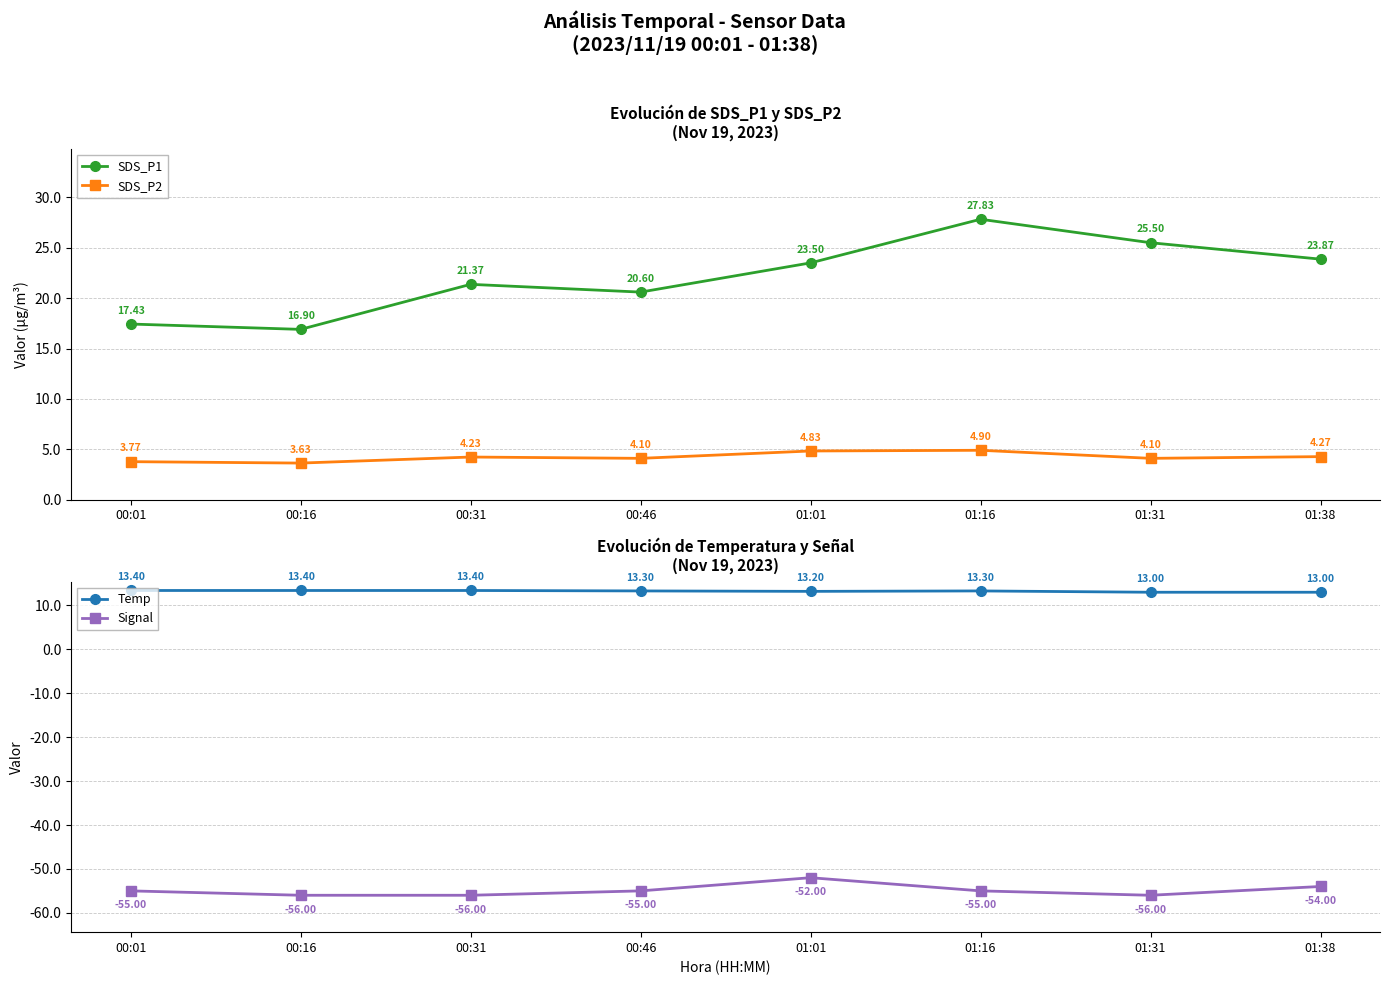

What is the difference between the second highest and minimum values in the SDS_P2 series?

1.2